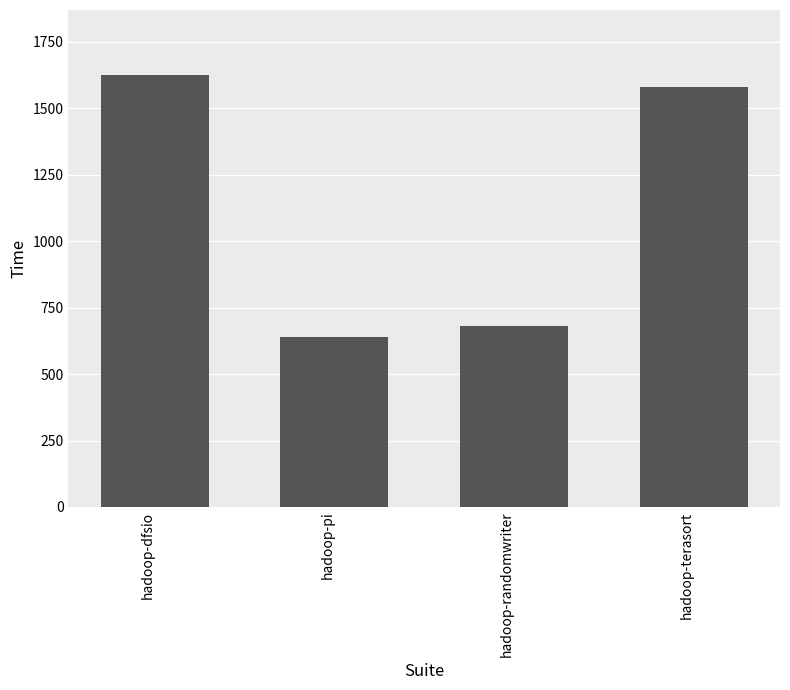

What is the difference between the second highest and minimum values?

941.2